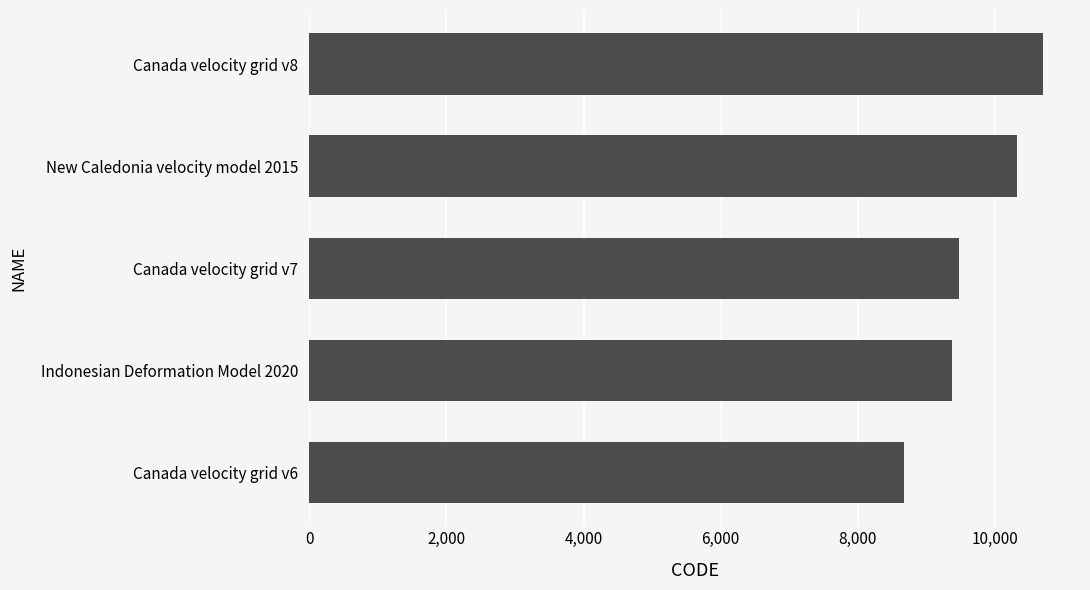

What is the change in value from Canada velocity grid v7 to Canada velocity grid v8?

+1224